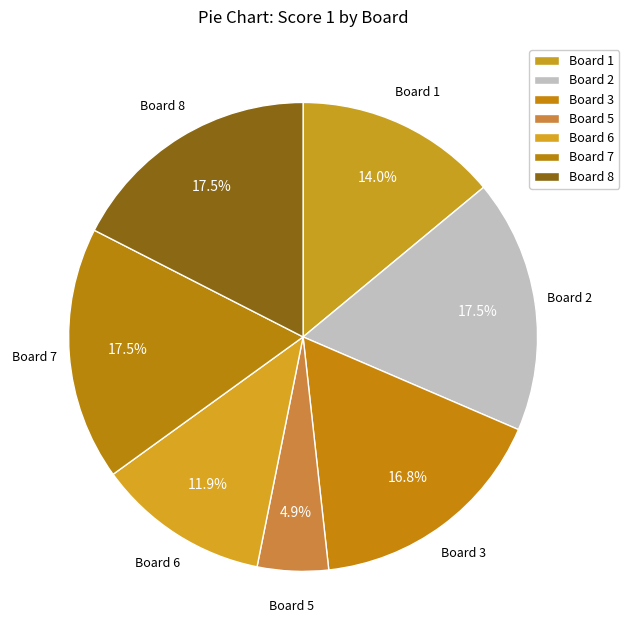

How many slices are in this pie chart?

7